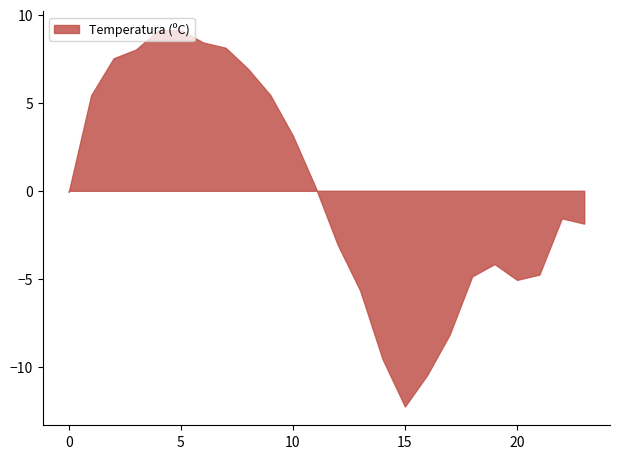

What is the difference between the maximum and minimum values?

21.4